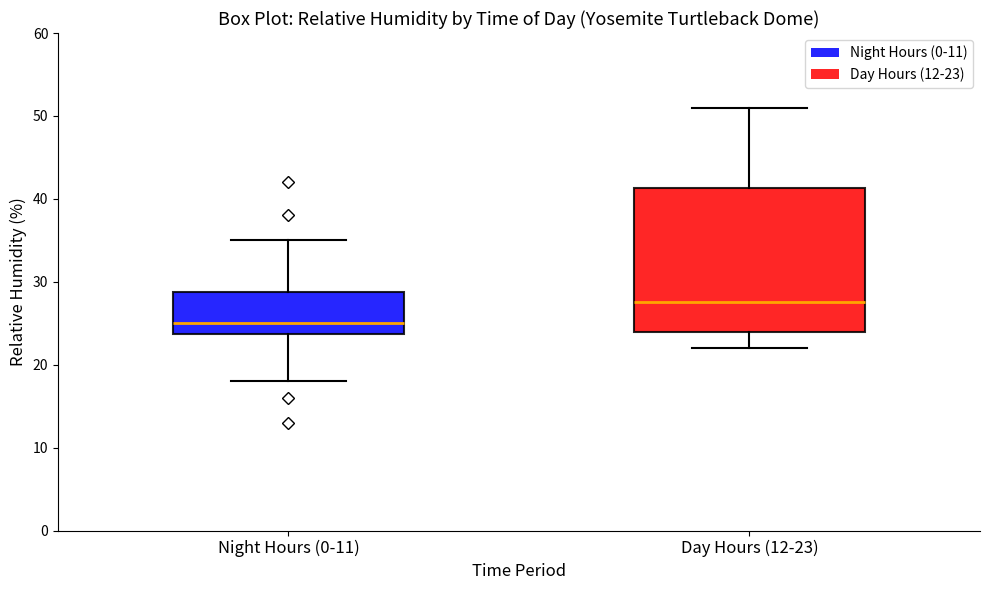

Reading left to right, transcribe this box plot: for each box, give where its median line is, the range the box spans, and where its two whiskers end, as read against the y-axis. The values are not printed on the chart, so give them approximately, as read against the axis.

Night Hours (0-11): median 25, box 24 to 29, whiskers 18 to 35
Day Hours (12-23): median 28, box 24 to 41, whiskers 22 to 51